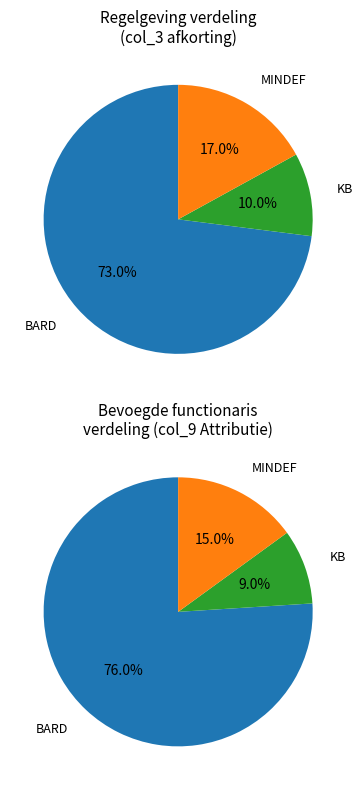

To the nearest percent, what is the difference between the largest and smallest slice percentages?

63%